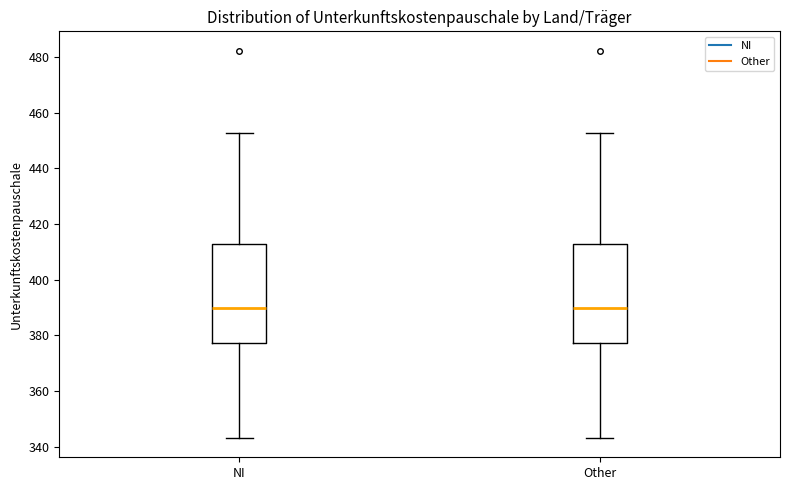

Reading left to right, transcribe this box plot: for each box, give where its median line is, the range the box spans, and where its two whiskers end, as read against the y-axis. The values are not printed on the chart, so give them approximately, as read against the axis.

NI: median 390, box 378 to 412, whiskers 344 to 452
Other: median 390, box 378 to 412, whiskers 344 to 452